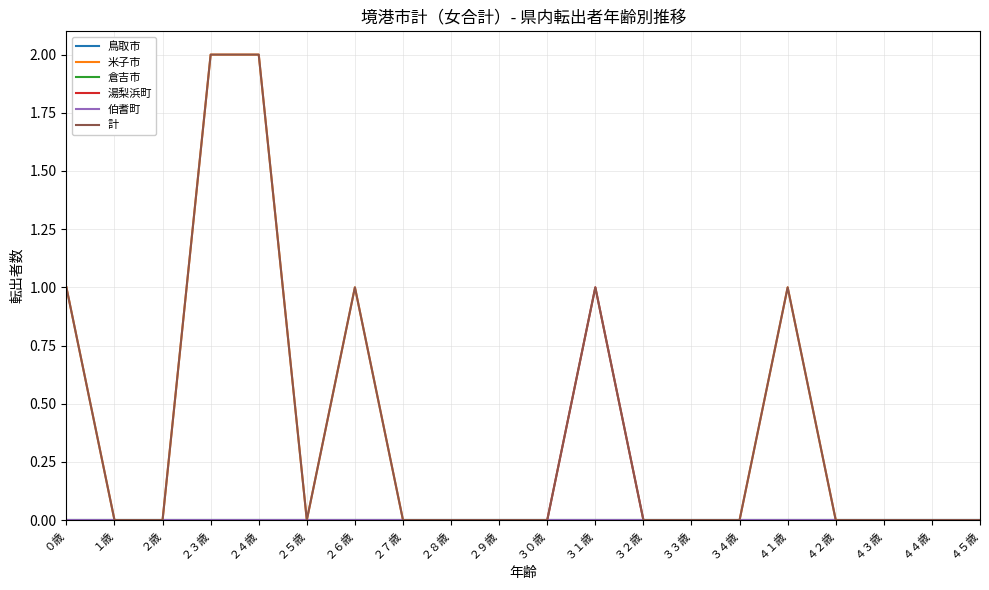

Does the chart have visible grid lines?

Yes